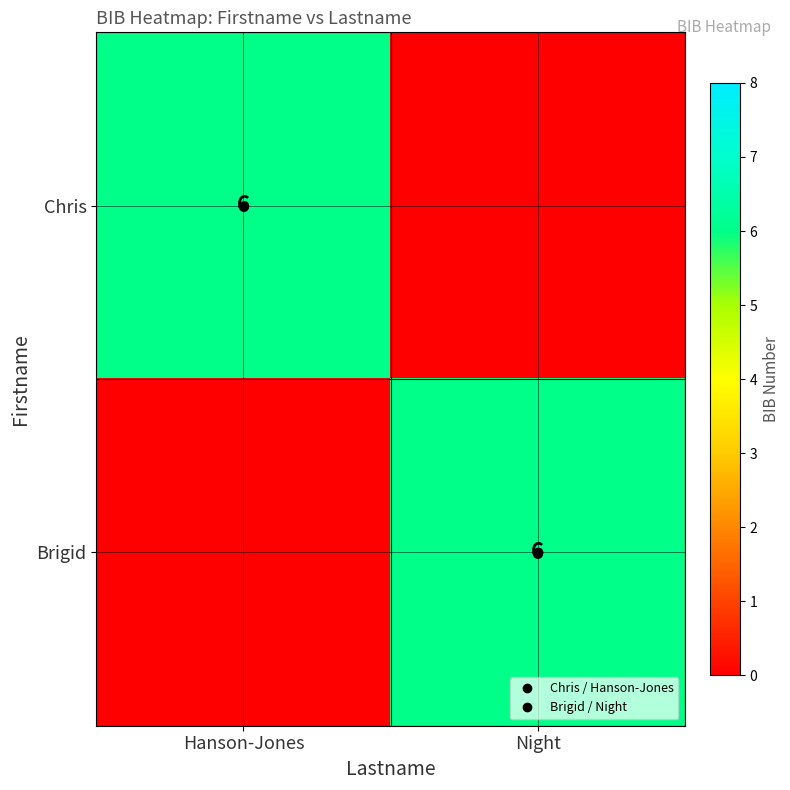

The value of Chris at Night is 4. True or false?

False